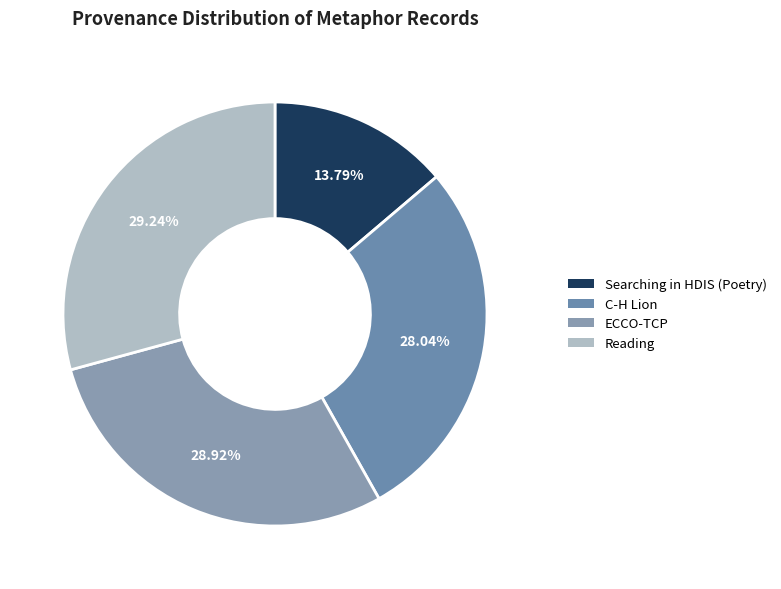

How much of the chart is everything except Searching in HDIS (Poetry)?

86.2%